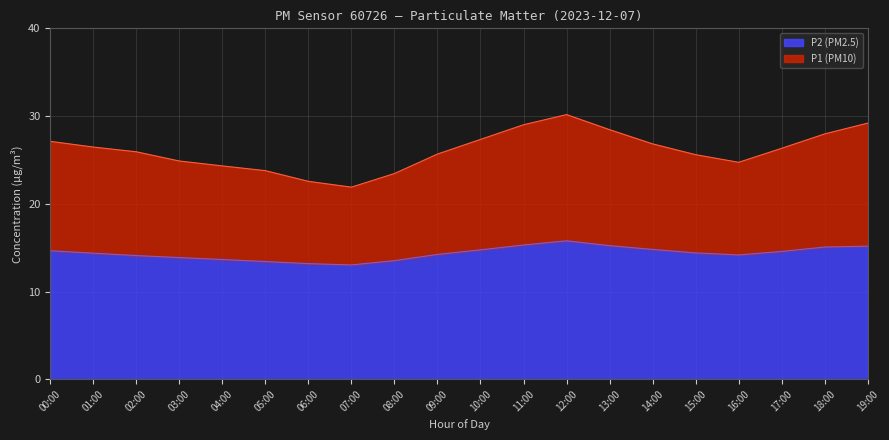

What is the minimum value shown in the chart?

13.0